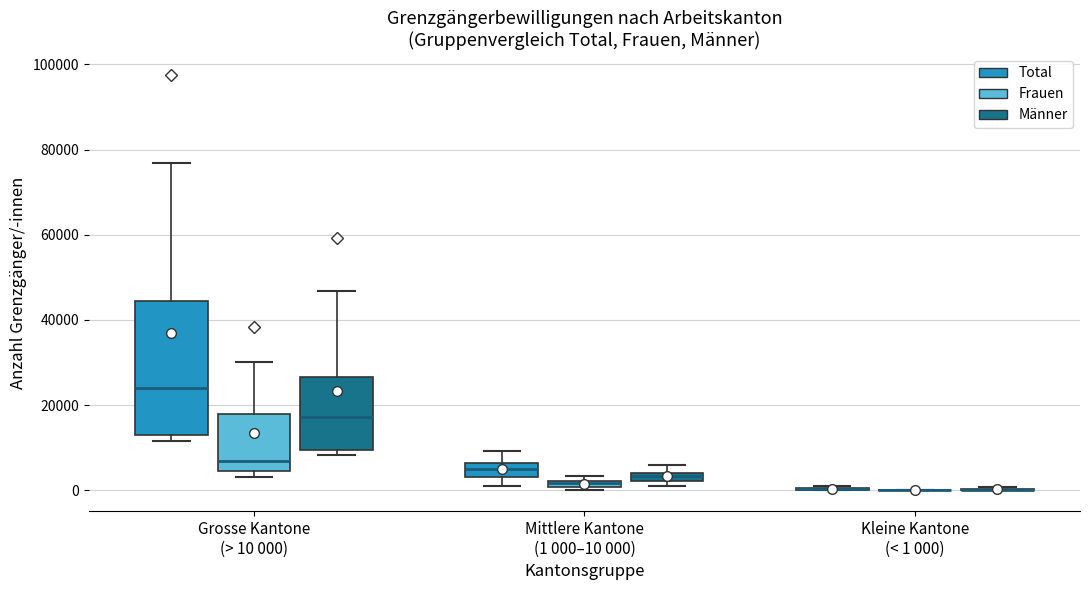

Comparing the boxes themselves (not the whiskers), which one is the tallest?

Grosse Kantone (> 10 000) (Total)